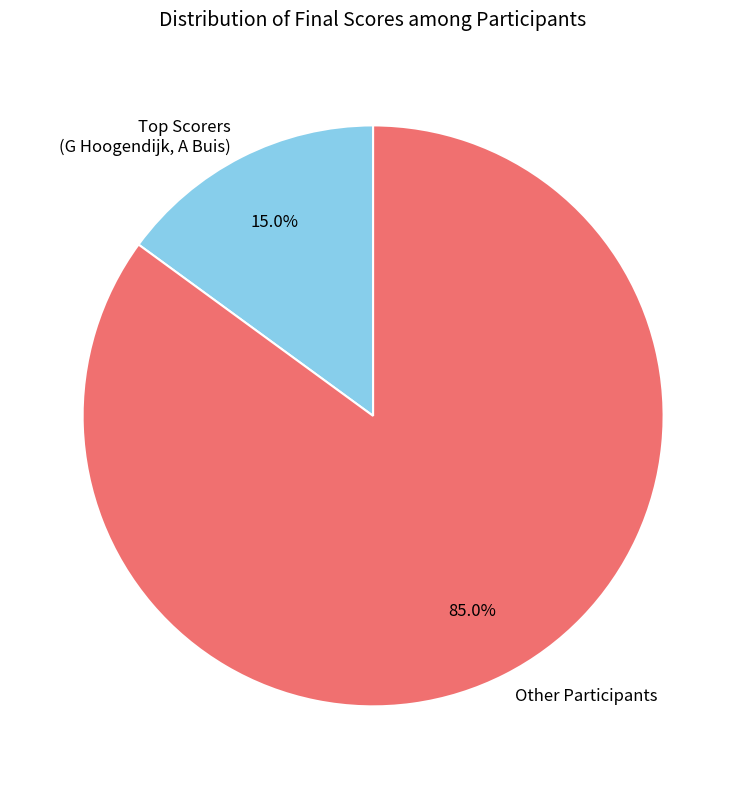

Count the number of slices in the pie.

2